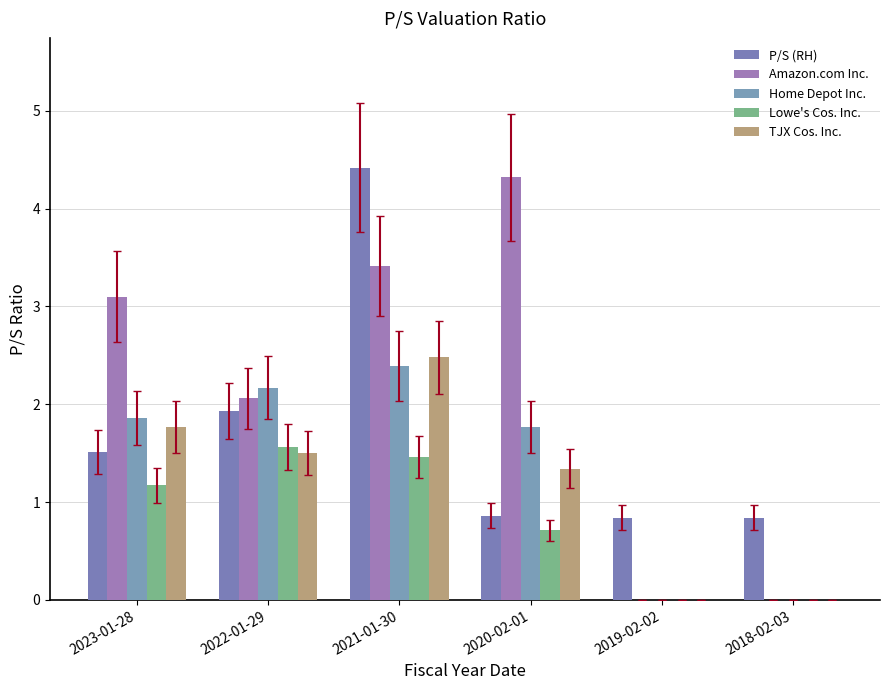

What are all the series names shown in the legend?

P/S (RH), Amazon.com Inc., Home Depot Inc., Lowe's Cos. Inc., TJX Cos. Inc.